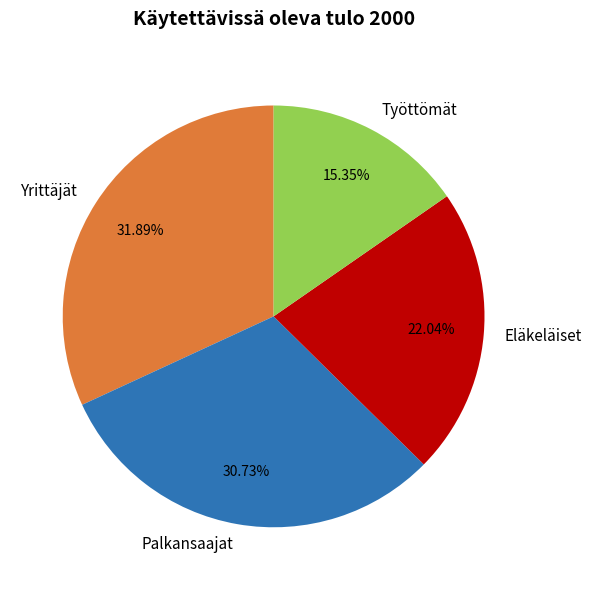

Between Eläkeläiset and Työttömät, which is larger?

Eläkeläiset